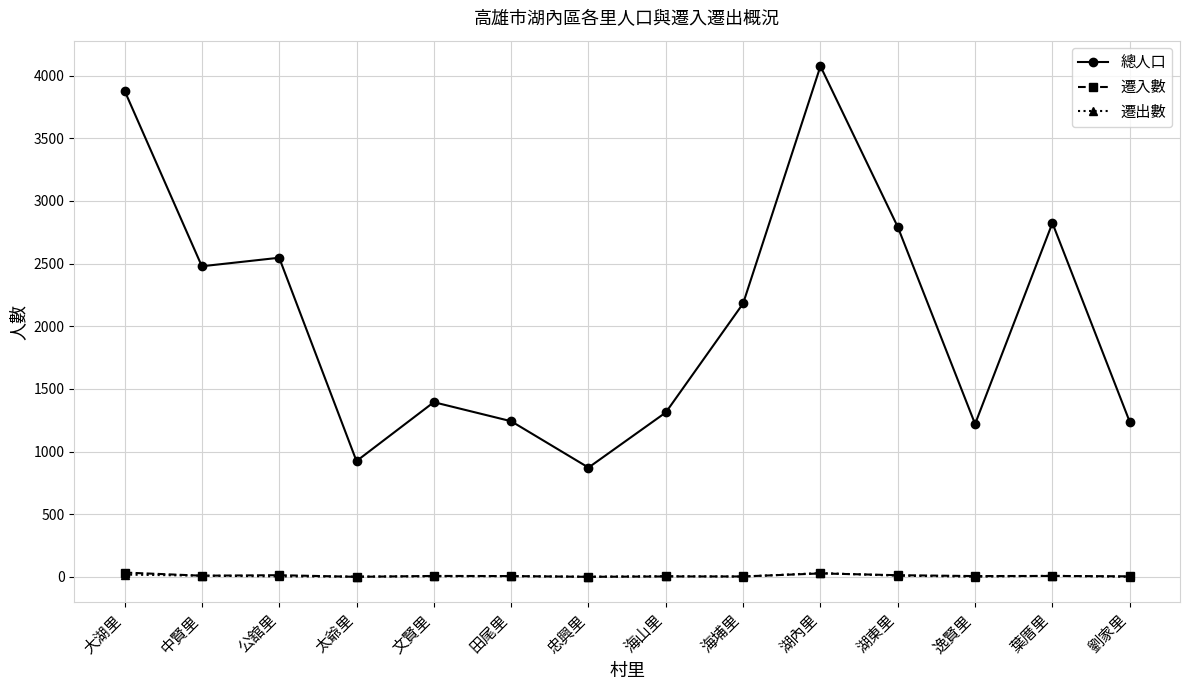

True or false: 遷入數 has more than 0 interior local peaks.

True